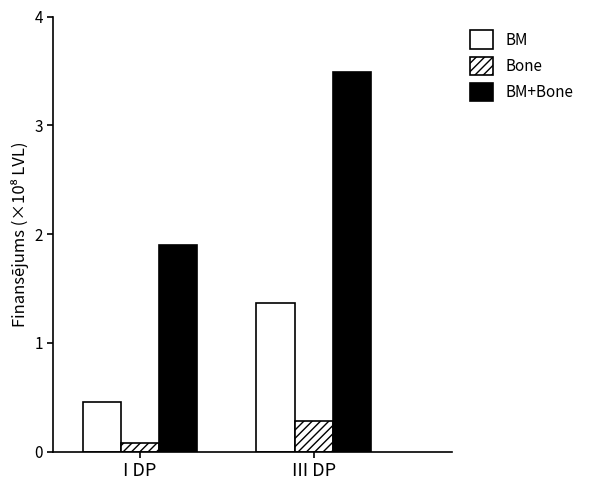

Is it true that BM+Bone equals 6.2 at III DP?

False